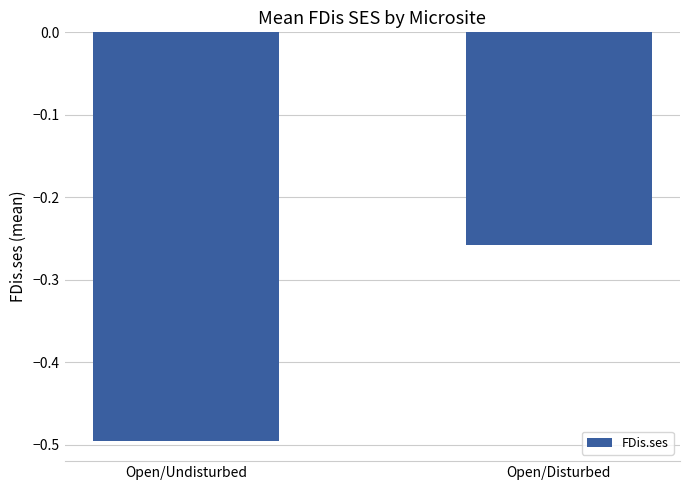

Between Open/Undisturbed and Open/Disturbed, which is larger?

Open/Disturbed